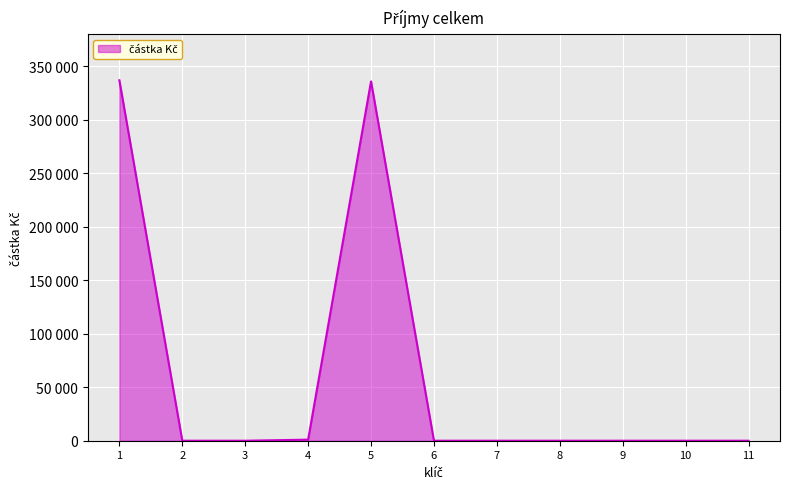

What is the approximate value at 1, to the nearest 50?

337100